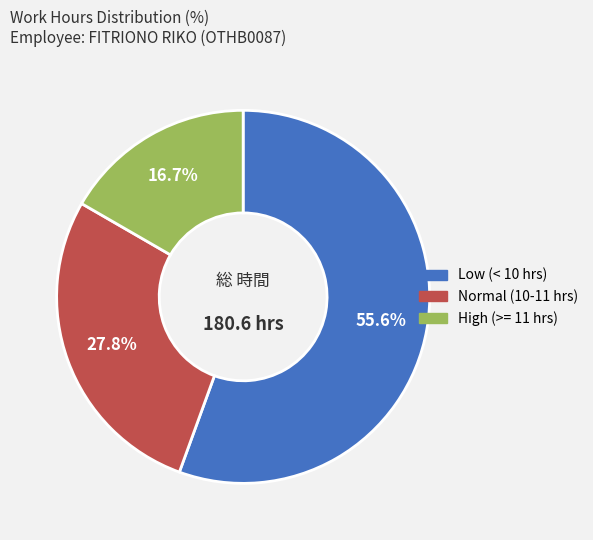

Count the number of slices in the pie.

3